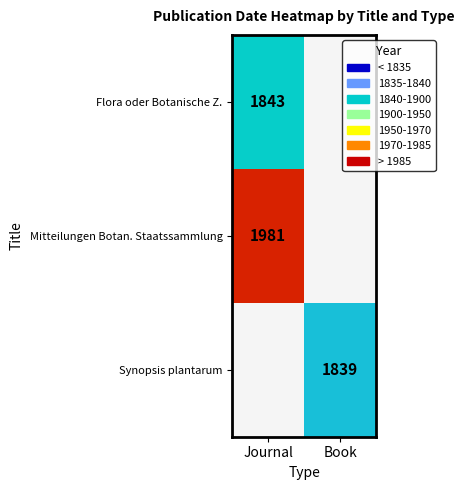

Between Book and Journal, which is larger?

Journal